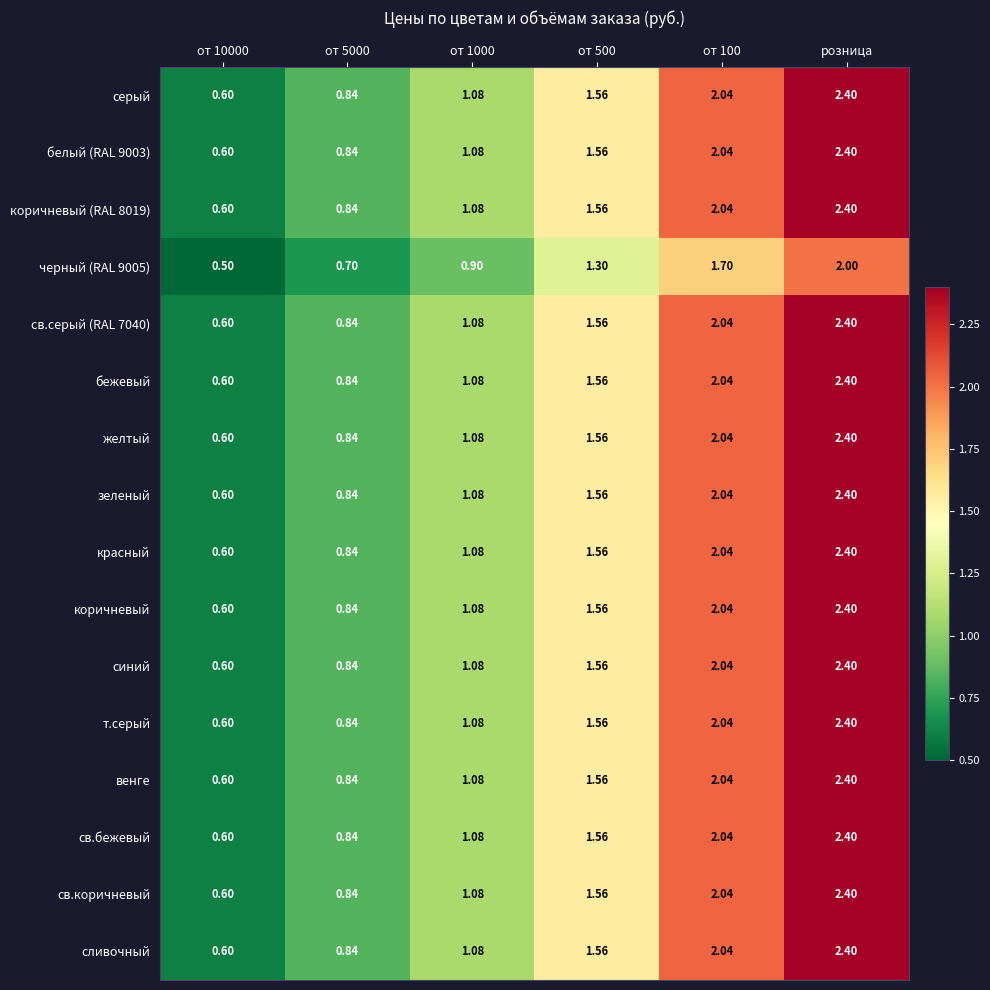

Is the value of синий at розница greater than the value of коричневый at от 10000?

Yes